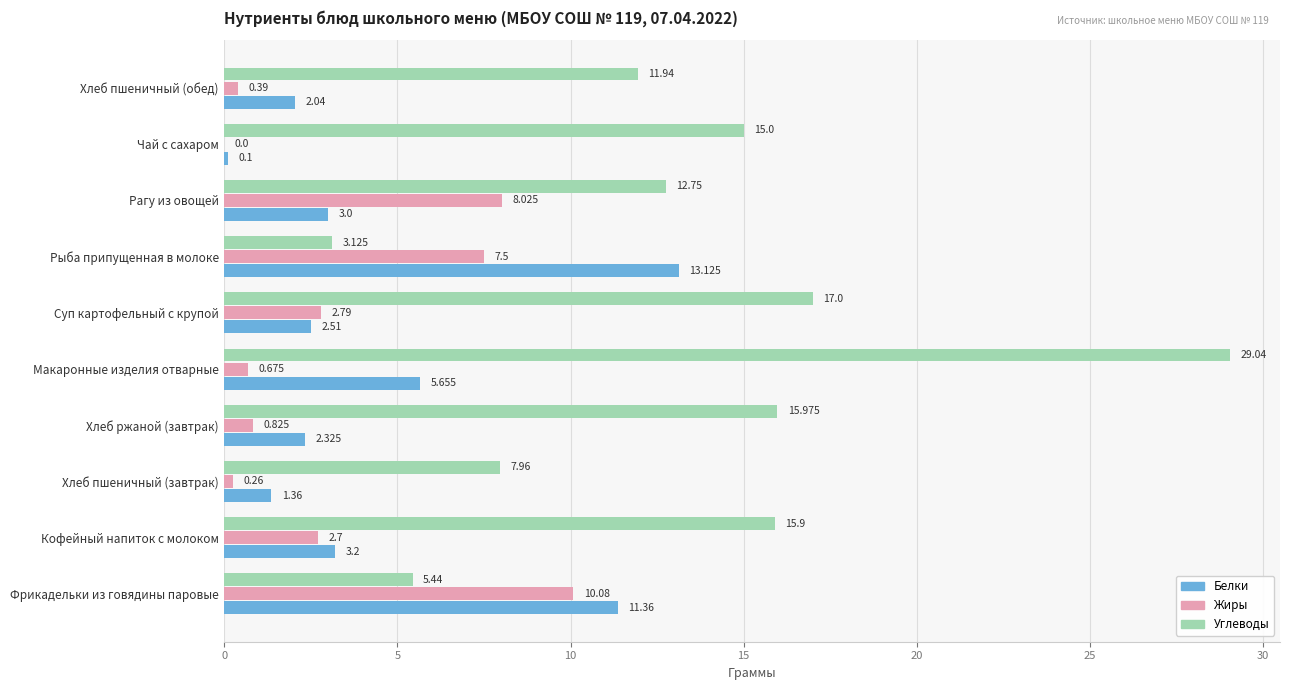

Which category has the highest value across all series?

Макаронные изделия отварные